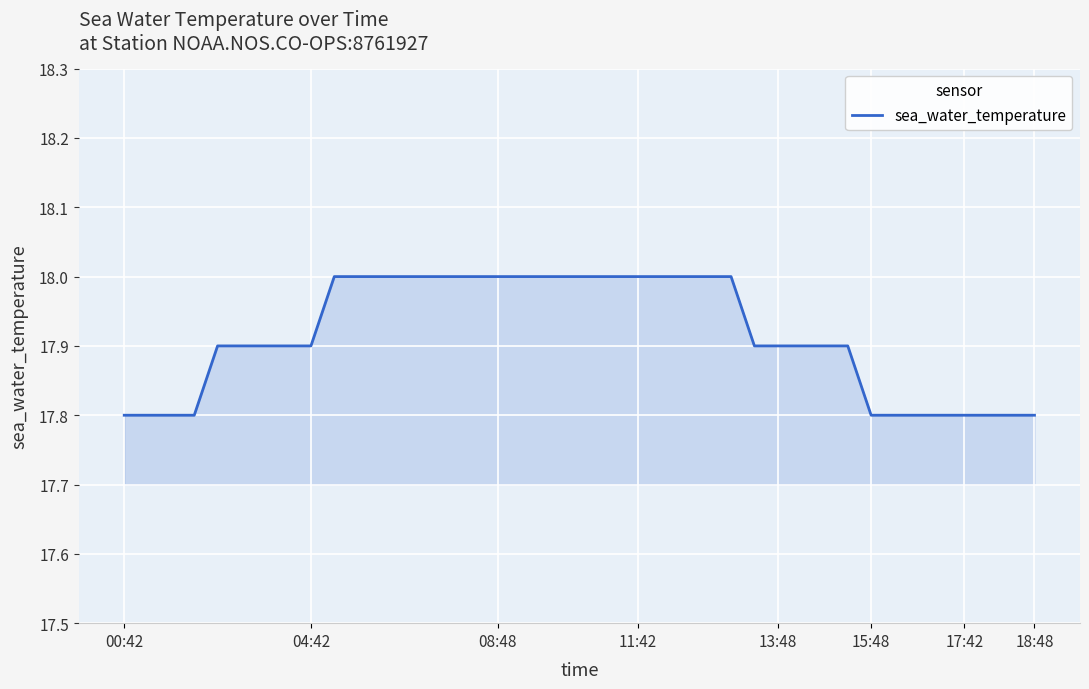

How many values are between 17 and 18?

40